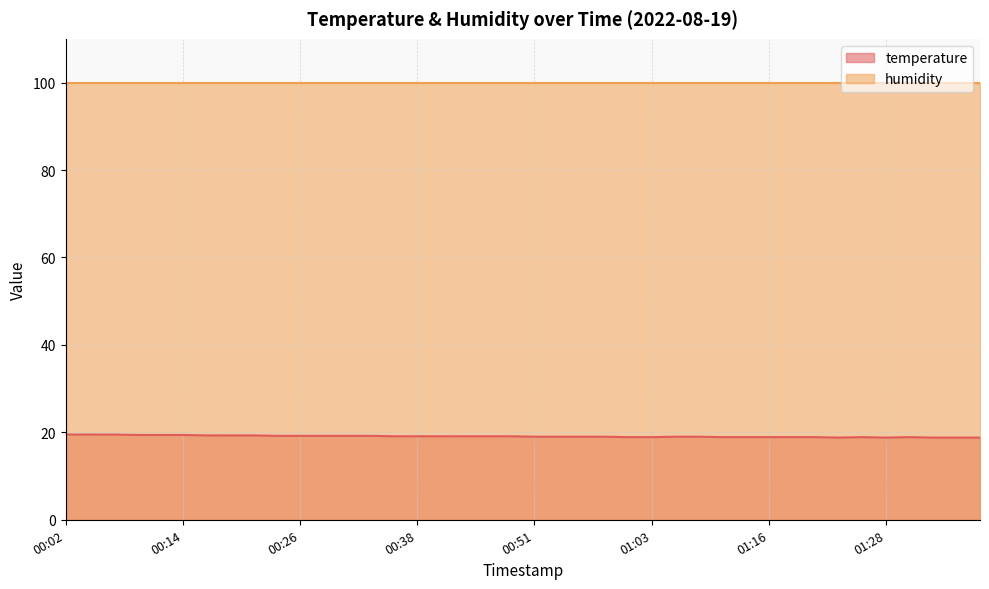

What is the value of the 12th point from the left?

19.2